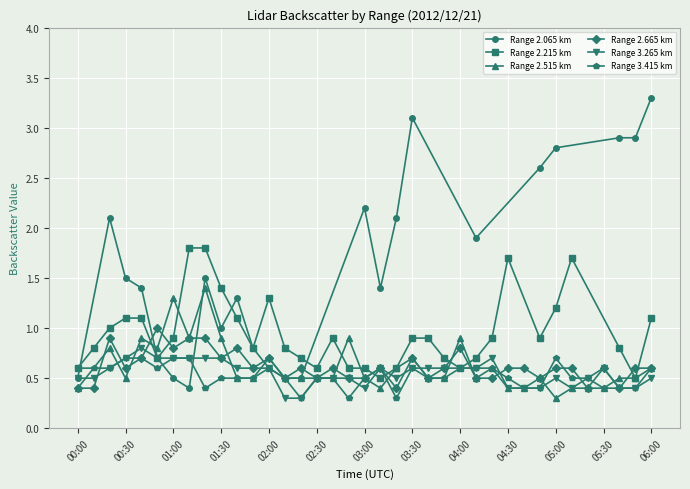

The value of Range 3.265 km at 01:00 is 0.3. True or false?

False